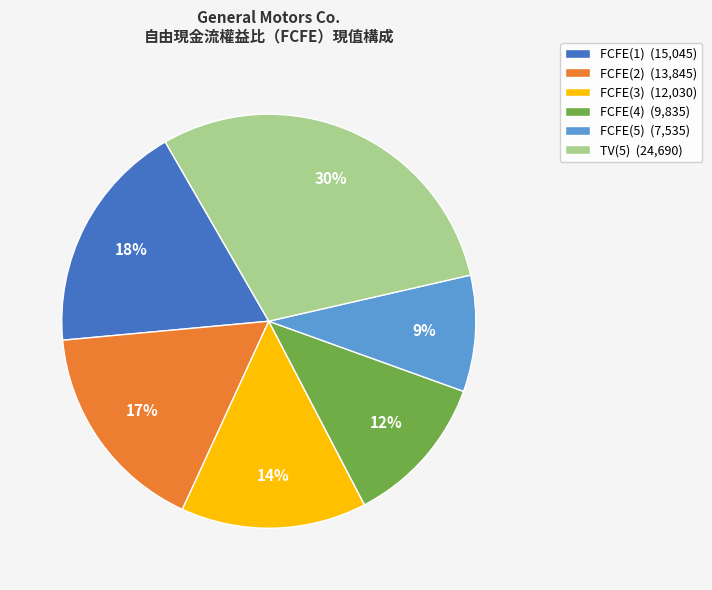

Is there any slice that represents more than half of the pie?

No